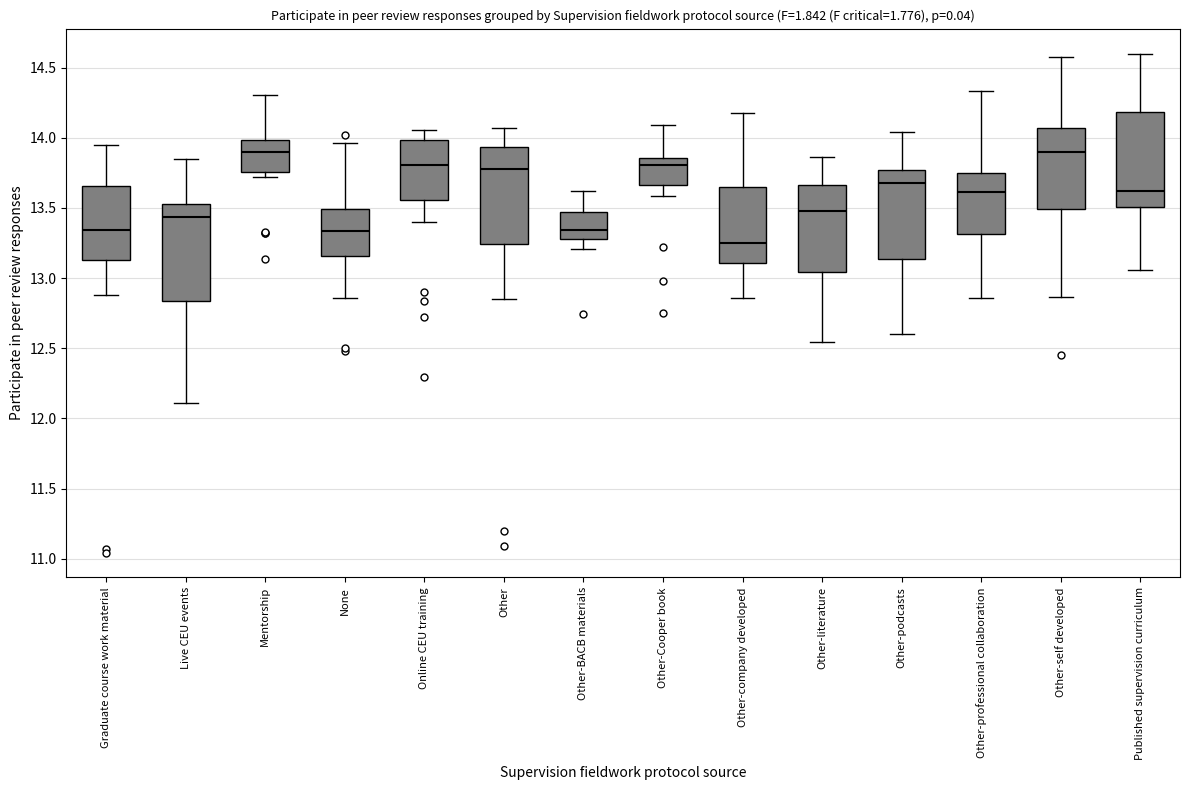

Reading left to right, read every box against the y-axis: the position of its median line, the range the box covers, and the ends of its whiskers. The values are not printed on the chart, so give them approximately, as read against the axis.

Graduate course work material: median 13.35, box 13.15 to 13.65, whiskers 12.90 to 13.95
Live CEU events: median 13.45, box 12.85 to 13.55, whiskers 12.10 to 13.85
Mentorship: median 13.90, box 13.75 to 14.00, whiskers 13.70 to 14.30
None: median 13.35, box 13.15 to 13.50, whiskers 12.85 to 13.95
Online CEU training: median 13.80, box 13.55 to 14.00, whiskers 13.40 to 14.05
Other: median 13.80, box 13.25 to 13.95, whiskers 12.85 to 14.05
Other-BACB materials: median 13.35, box 13.30 to 13.45, whiskers 13.20 to 13.60
Other-Cooper book: median 13.80, box 13.65 to 13.85, whiskers 13.60 to 14.10
Other-company developed: median 13.25, box 13.10 to 13.65, whiskers 12.85 to 14.20
Other-literature: median 13.50, box 13.05 to 13.65, whiskers 12.55 to 13.85
Other-podcasts: median 13.70, box 13.15 to 13.75, whiskers 12.60 to 14.05
Other-professional collaboration: median 13.60, box 13.30 to 13.75, whiskers 12.85 to 14.35
Other-self developed: median 13.90, box 13.50 to 14.05, whiskers 12.85 to 14.60
Published supervision curriculum: median 13.60, box 13.50 to 14.20, whiskers 13.05 to 14.60